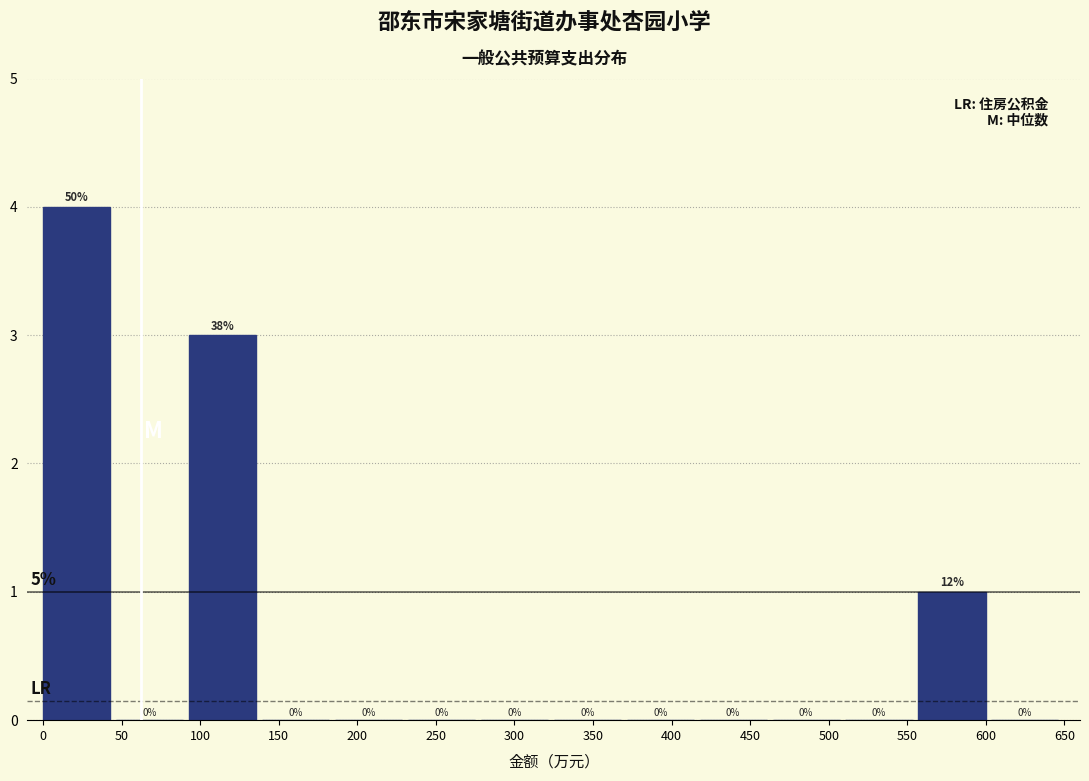

Over which range of the x-axis is the bar tallest?

0 to 45